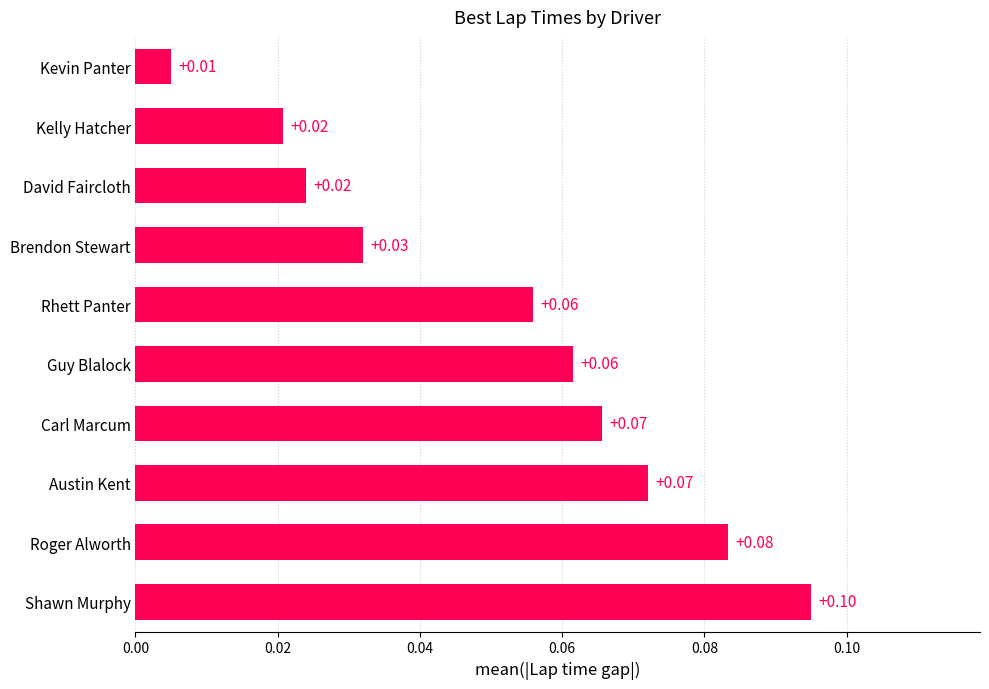

Between Guy Blalock and Roger Alworth, which is larger?

Roger Alworth